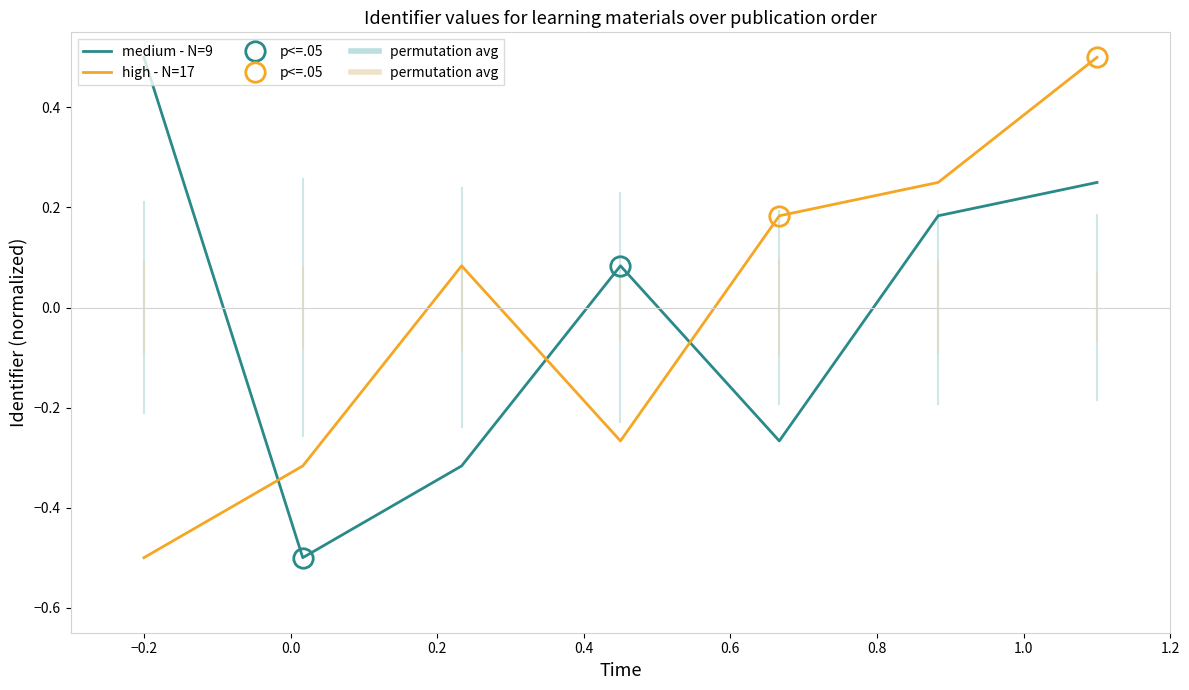

True or false: high - N=17 and medium - N=9 cross at least once.

True